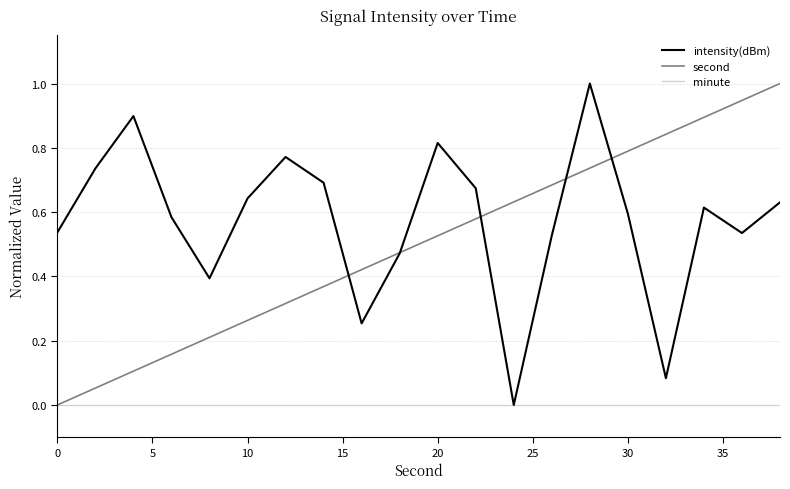

What is the greatest value displayed?

1.0